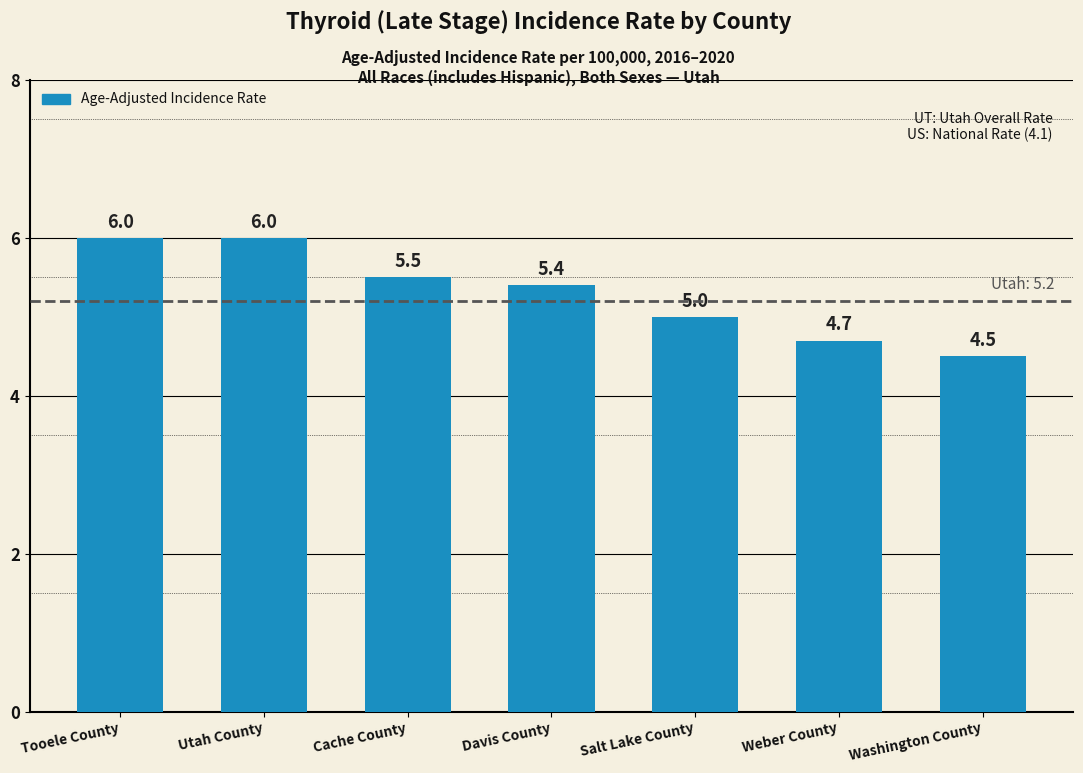

Does the chart contain stacked bars?

No